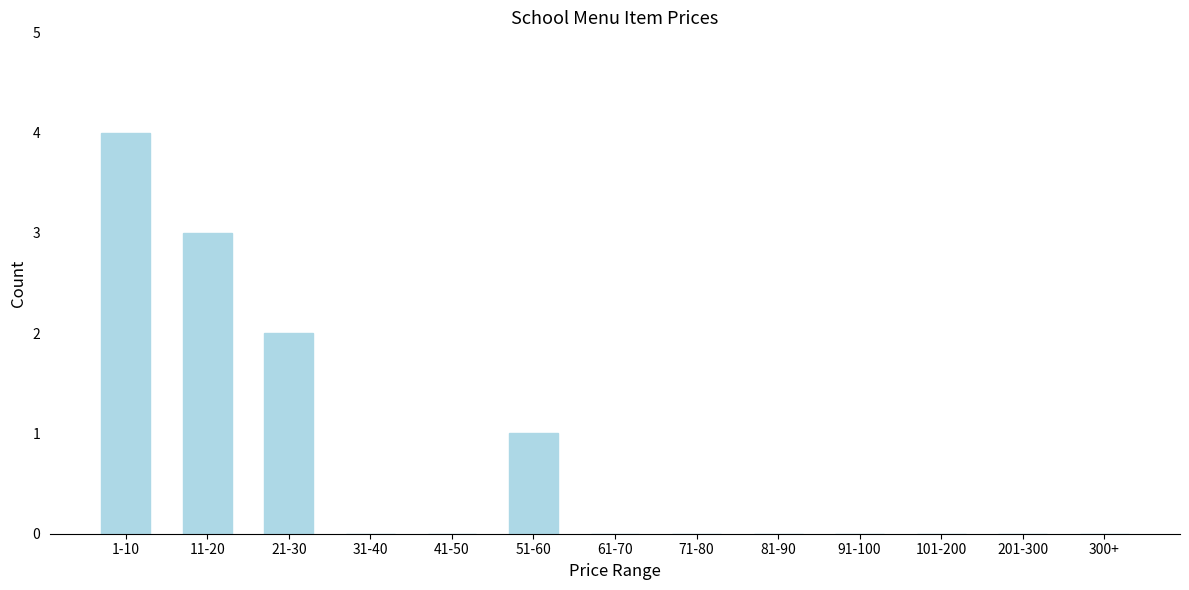

Reading left to right, list all the values displayed in this chart.

1-10=4	11-20=3	21-30=2	31-40=0	41-50=0	51-60=1	61-70=0	71-80=0	81-90=0	91-100=0	101-200=0	201-300=0	300+=0